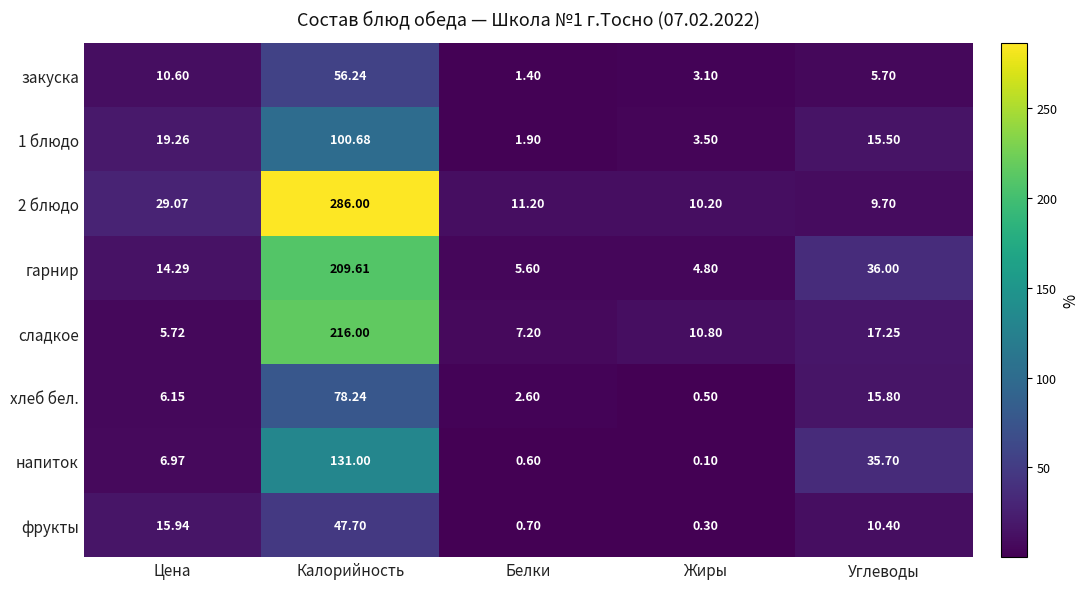

What is the total value across all series at Жиры?

33.3